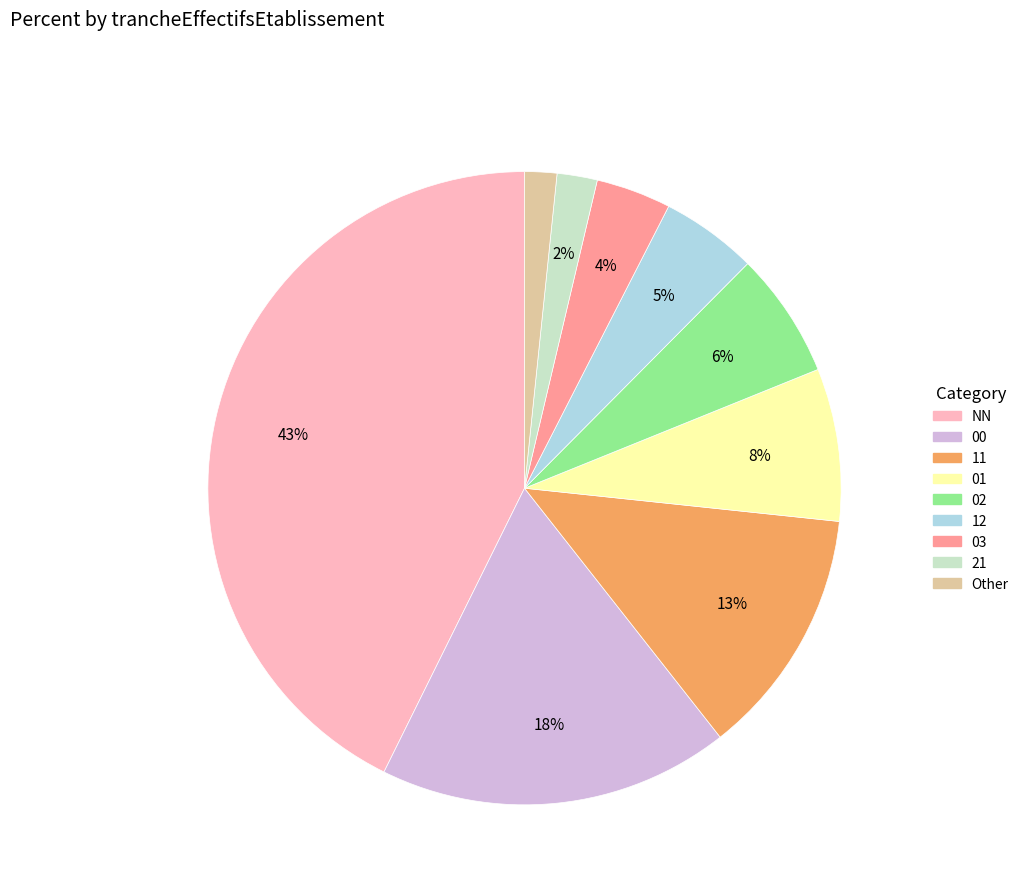

What is the ratio of the value at 03 to the value at 12?

0.8